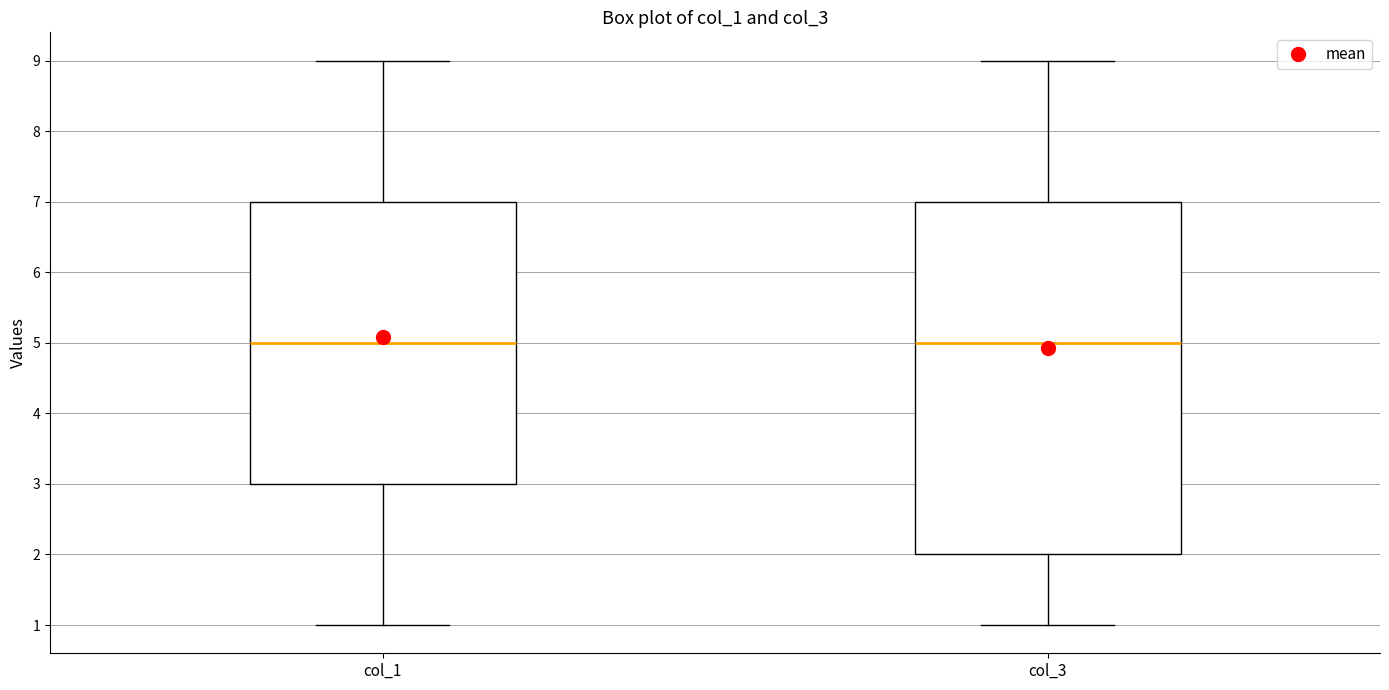

Reading left to right, read every box against the y-axis: the position of its median line, the range the box covers, and the ends of its whiskers. The values are not printed on the chart, so give them approximately, as read against the axis.

col_1: median 5, box 3 to 7, whiskers 1 to 9
col_3: median 5, box 2 to 7, whiskers 1 to 9